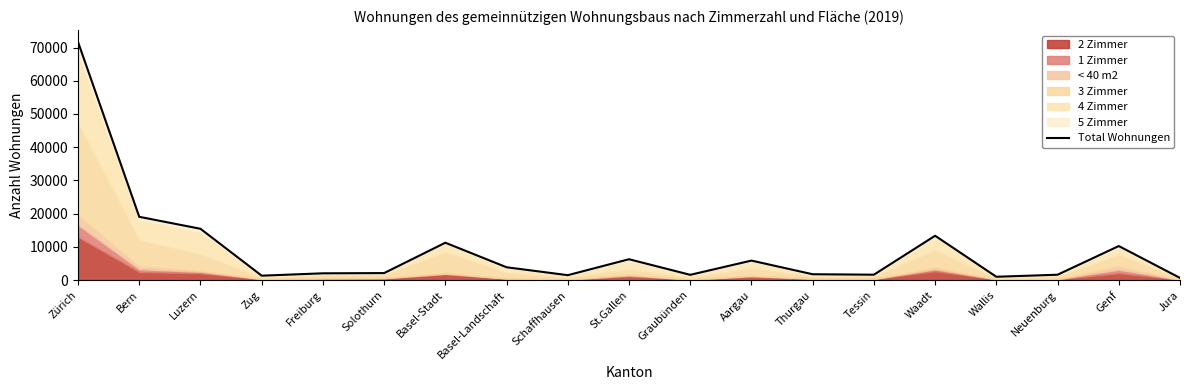

Read the value at Jura, to the nearest 100.

700